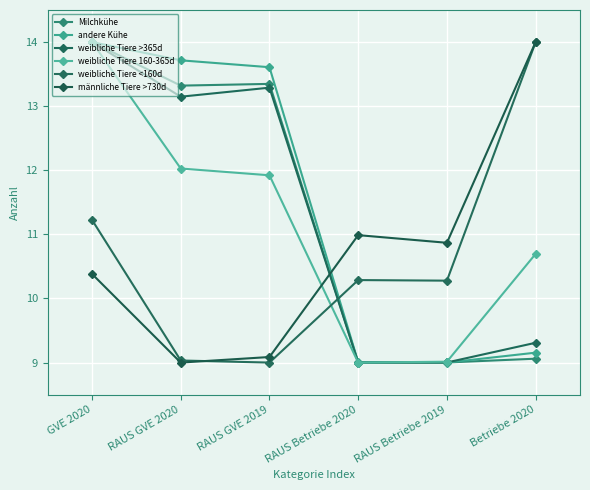

How many lines are shown in the chart?

6